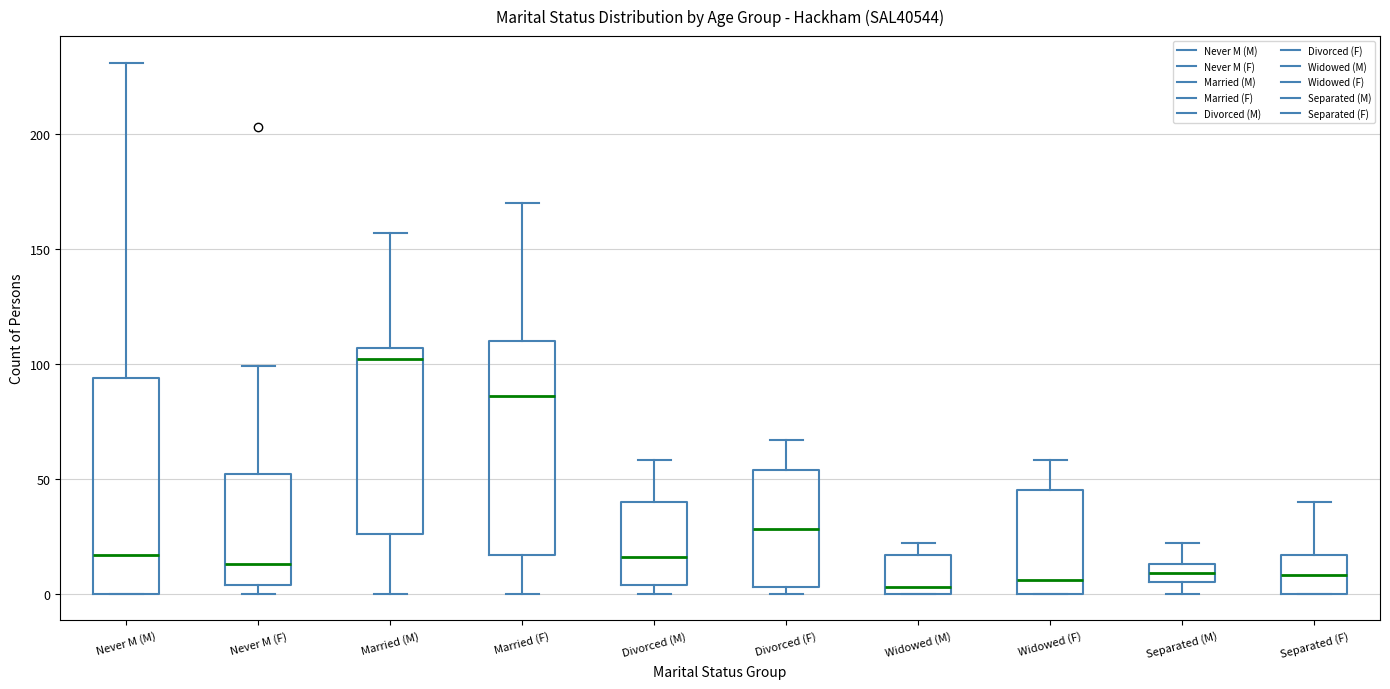

Which box has the highest median line?

Married (M)